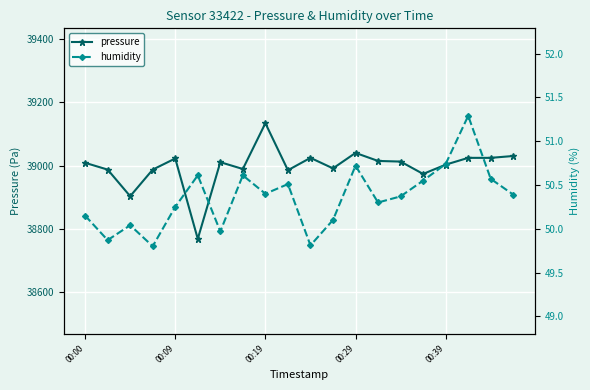

How many values in the humidity series are below 50?

4